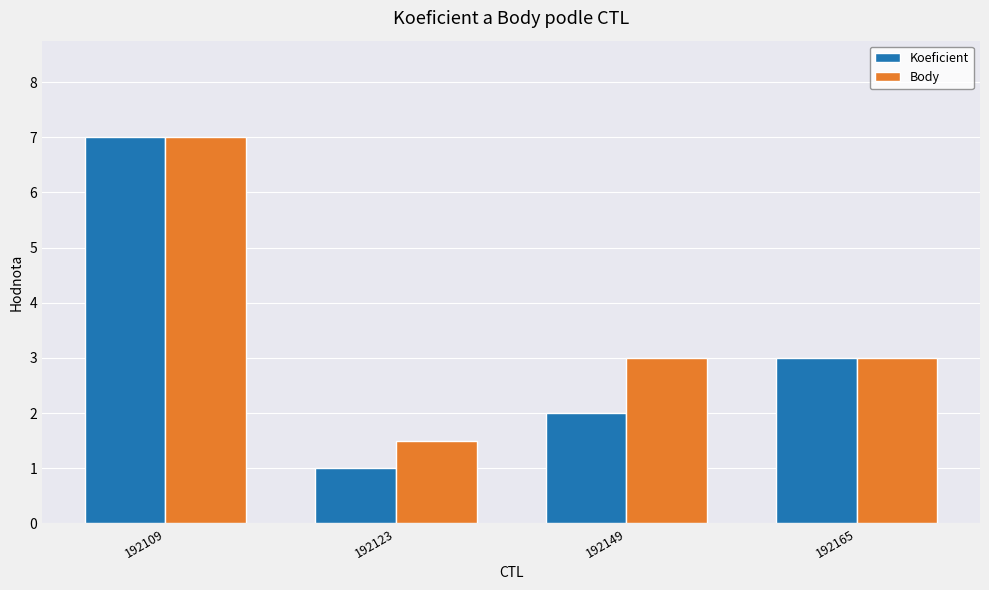

What is the sum of all Body values?

14.5